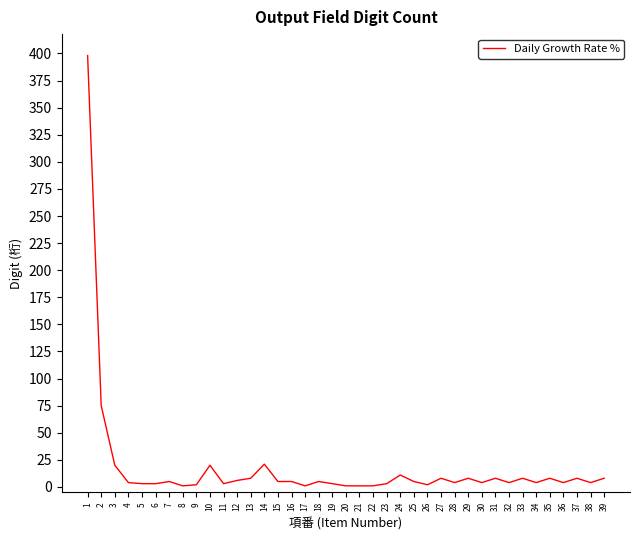

What is the difference between the maximum and second lowest values?

397